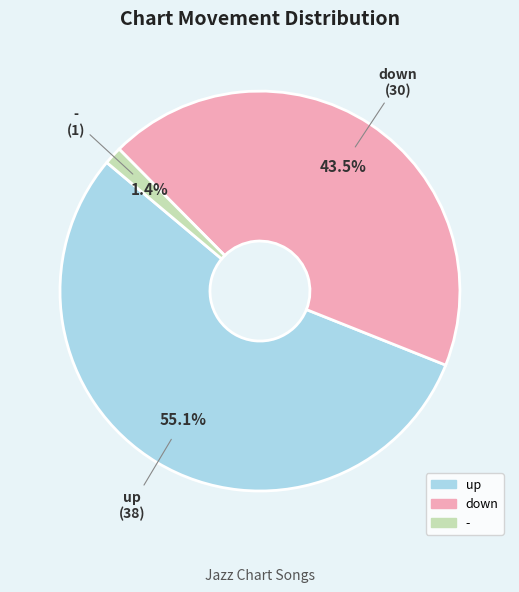

Which category has the smallest portion of the pie?

-